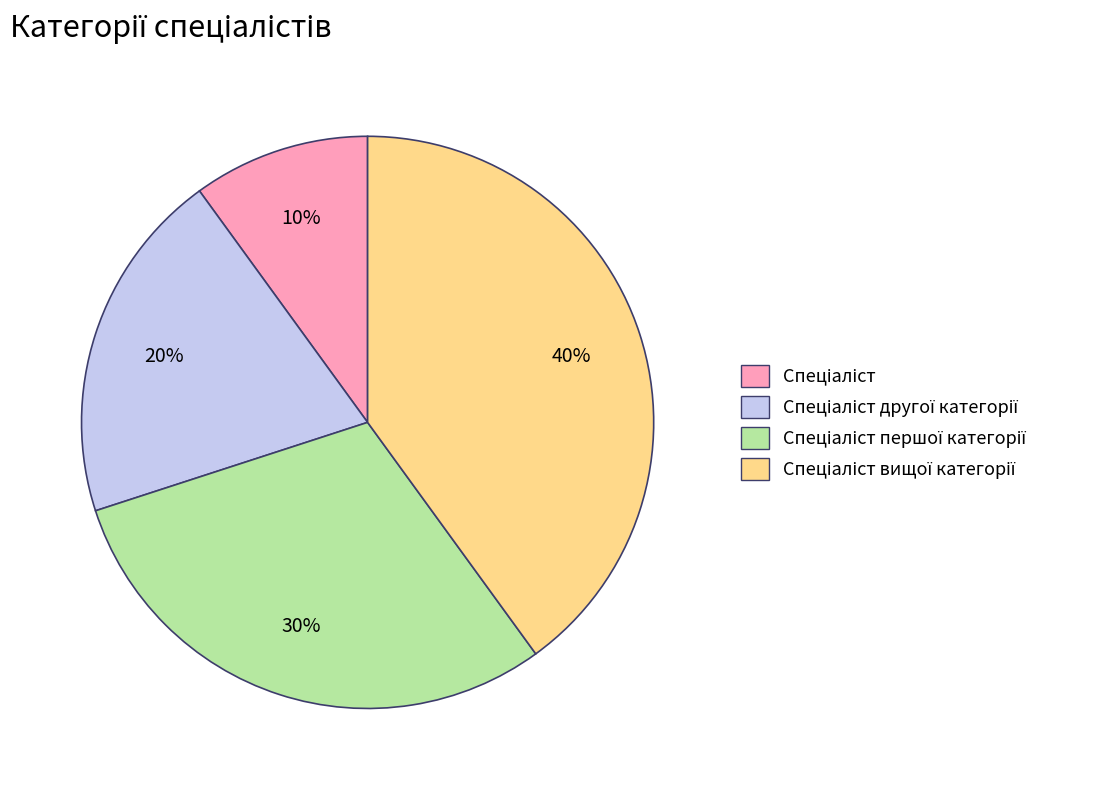

Does any single category account for the majority?

No